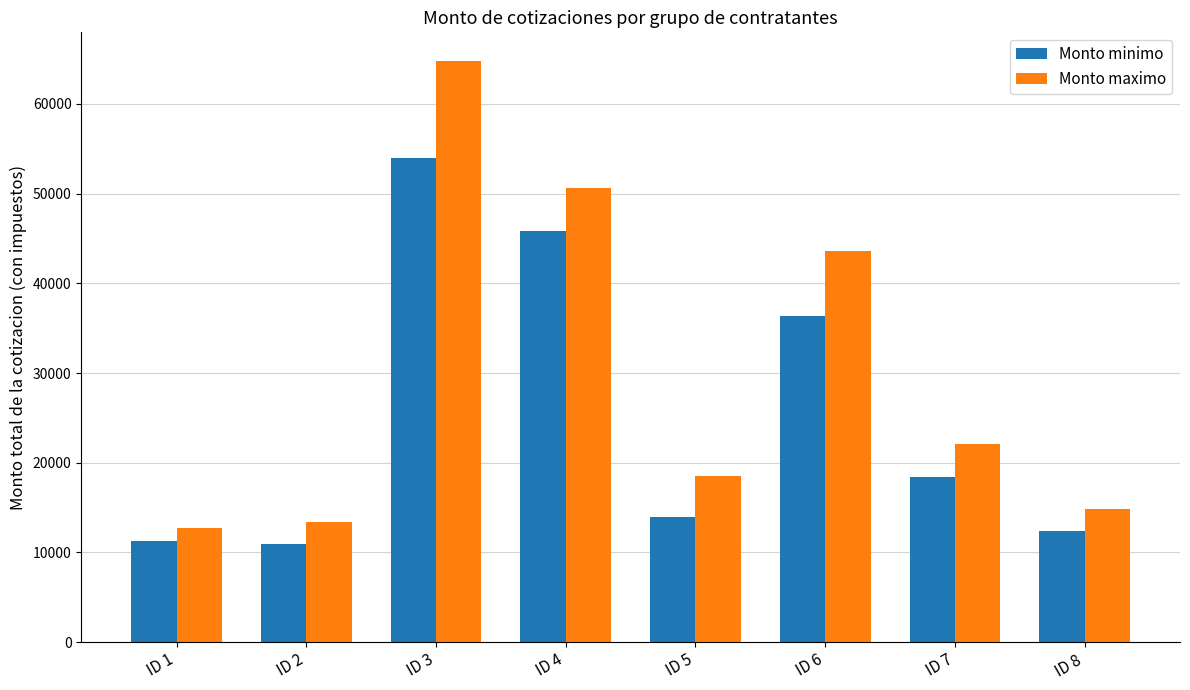

True or false: Monto maximo has a value of 30654.5 at ID 7.

False